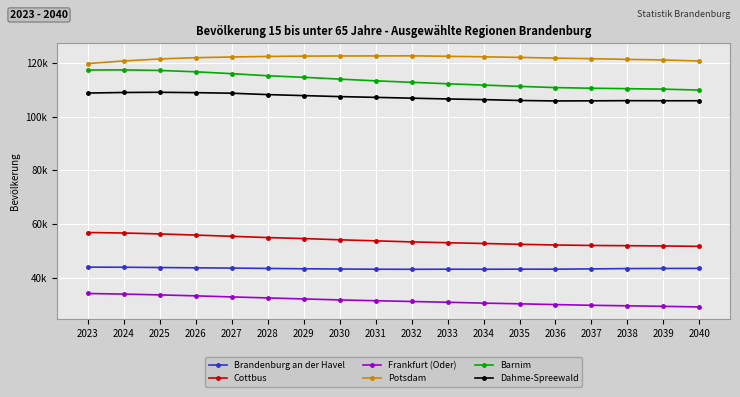

Which category has the lowest value in the Dahme-Spreewald series?

2036